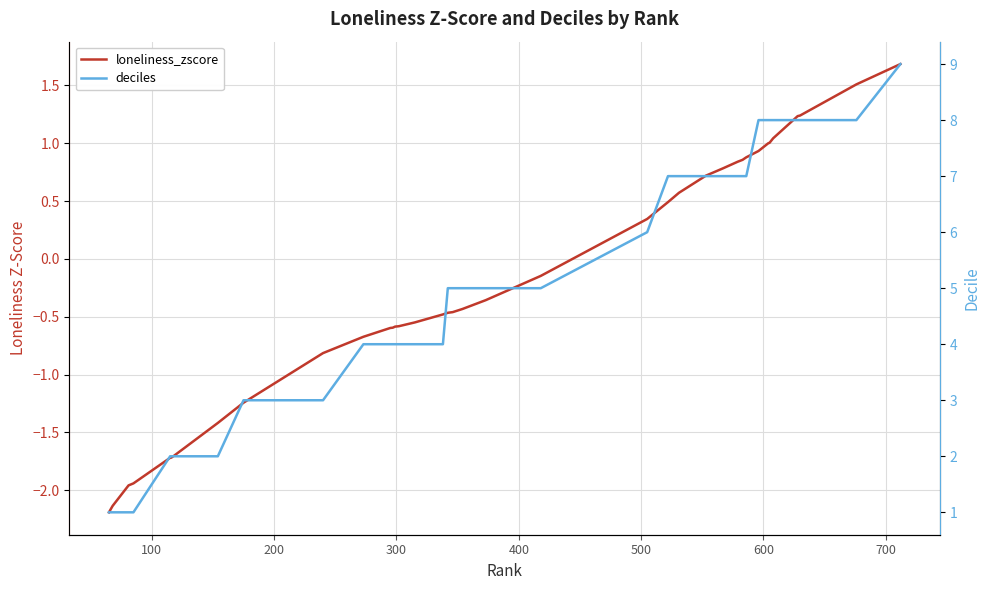

True or false: loneliness_zscore has a value of -2.8 at 200.

False